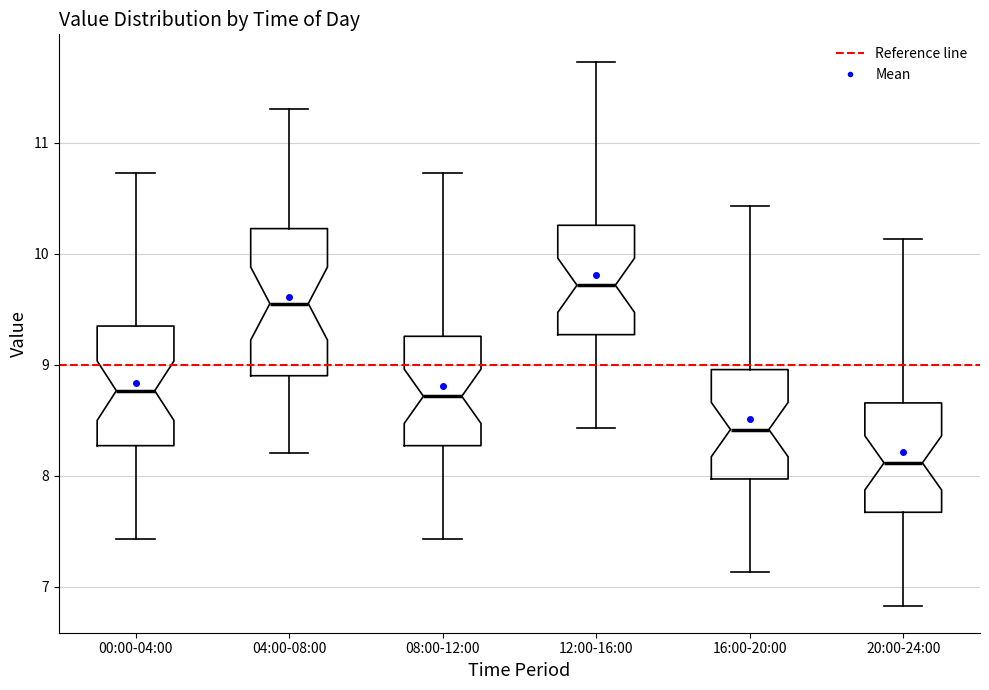

Which box's median line is the highest?

12:00-16:00